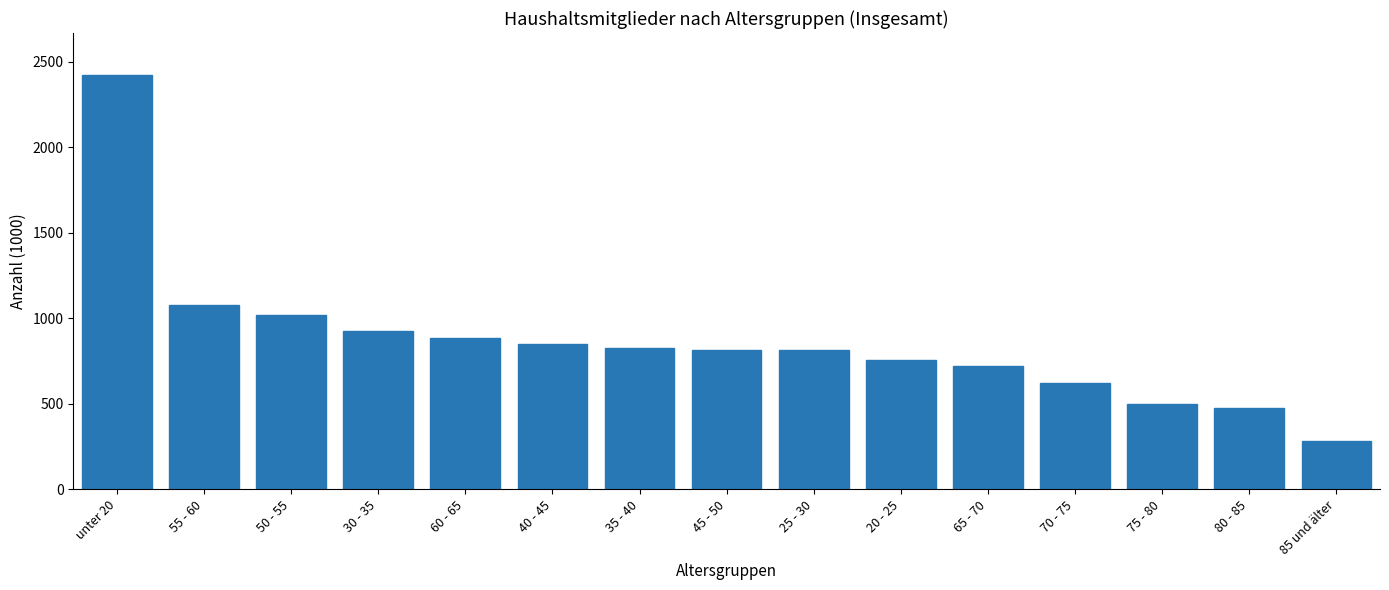

Count the number of categories in the chart.

15